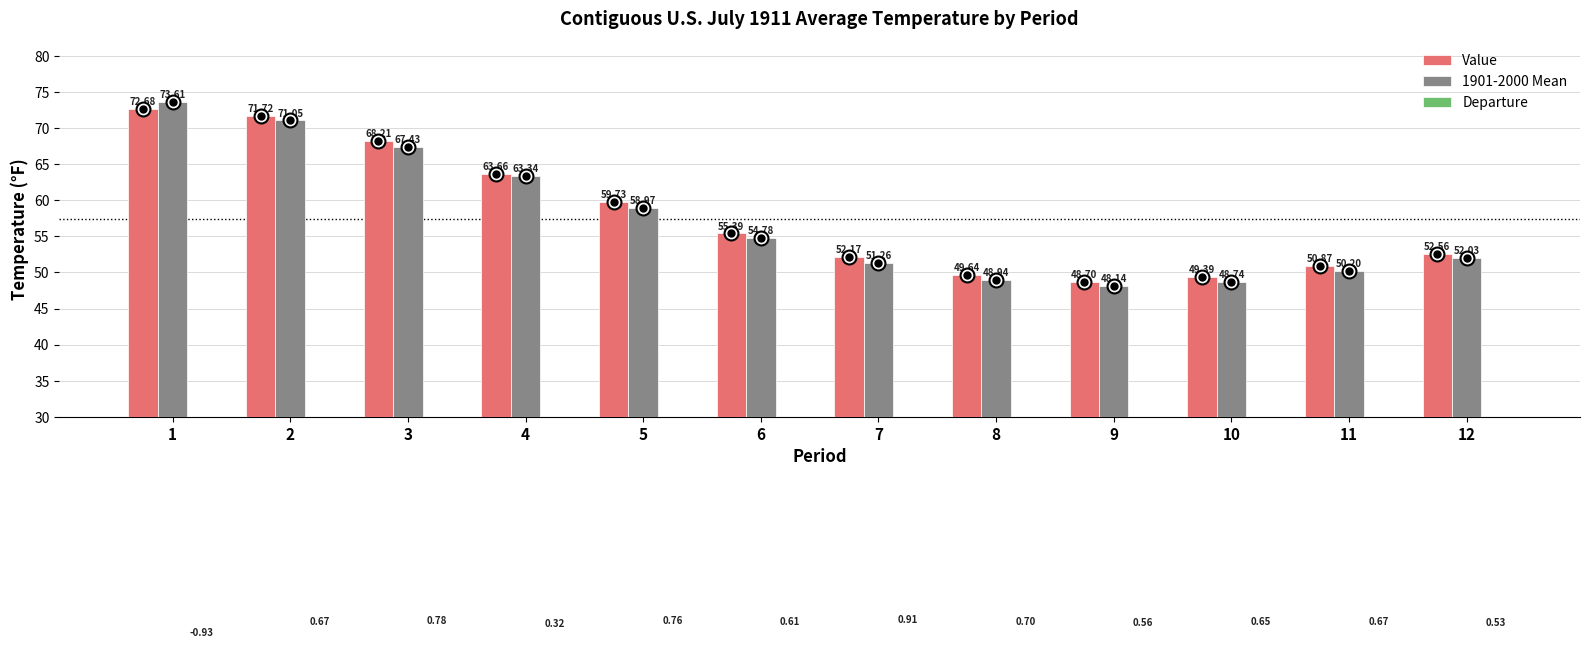

How many series are shown in this chart?

3